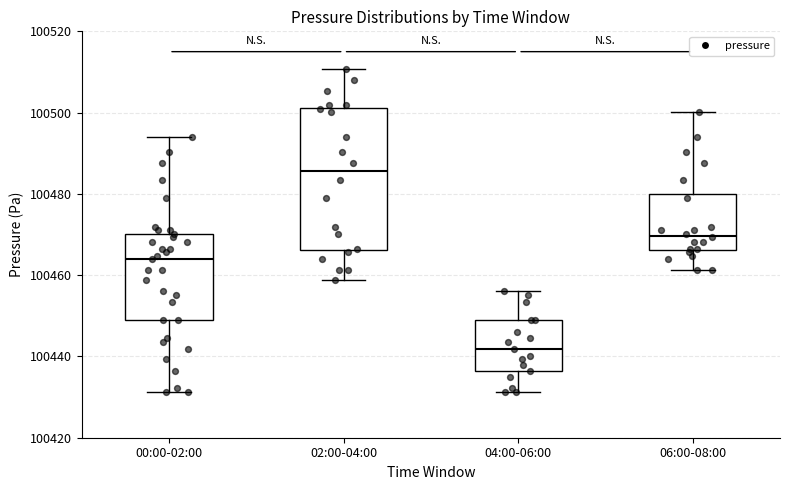

Reading left to right, read every box against the y-axis: the position of its median line, the range the box covers, and the ends of its whiskers. The values are not printed on the chart, so give them approximately, as read against the axis.

00:00-02:00: median 100464, box 100448 to 100470, whiskers 100432 to 100494
02:00-04:00: median 100486, box 100466 to 100502, whiskers 100458 to 100510
04:00-06:00: median 100442, box 100436 to 100448, whiskers 100432 to 100456
06:00-08:00: median 100470, box 100466 to 100480, whiskers 100462 to 100500